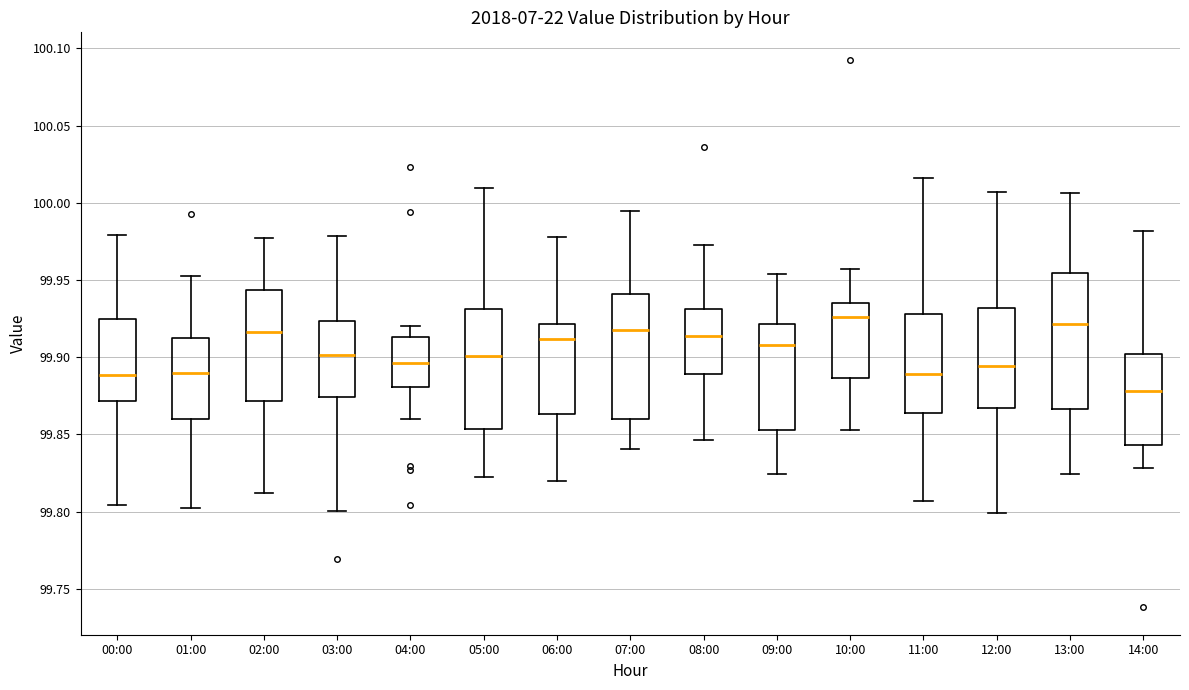

Which box has the lowest median line?

14:00